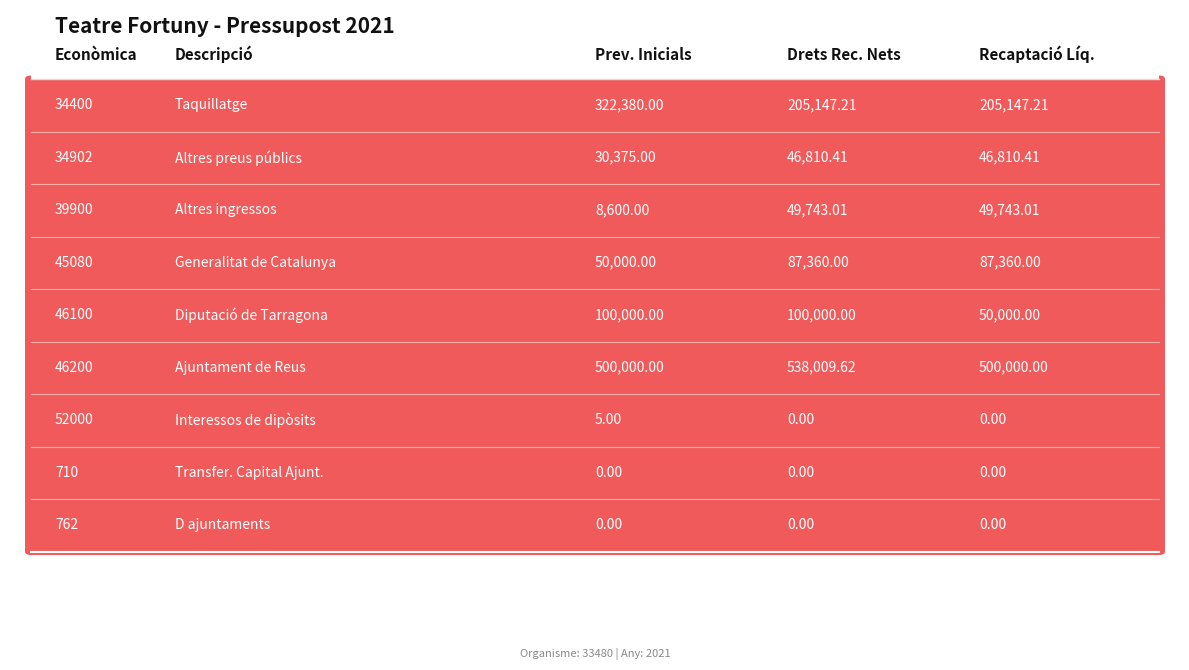

Reading left to right, list all the values displayed in this chart.

PREVISIONS INICIALS: 322380.0	30375.0	8600.0	50000.0	100000.0	500000.0	5.0	0.0	0.0
DRETS RECONEGUTS NETS: 205147.2	46810.4	49743.0	87360.0	100000.0	538009.6	0.0	0.0	0.0
RECAPTACIÓ LÍQUIDA: 205147.2	46810.4	49743.0	87360.0	50000.0	500000.0	0.0	0.0	0.0